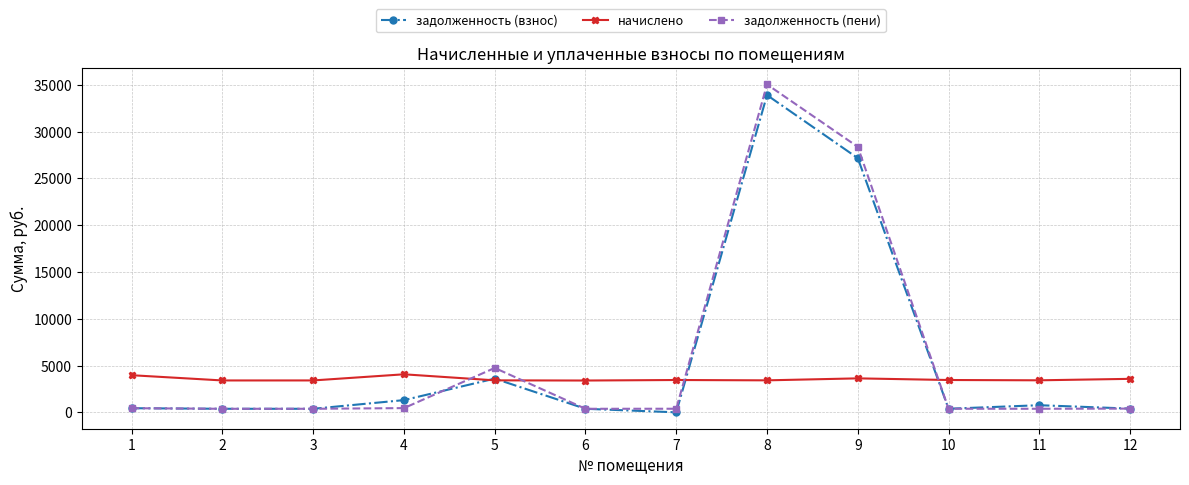

Which series ends up on top after the final intersection of начислено and задолженность (взнос)?

начислено